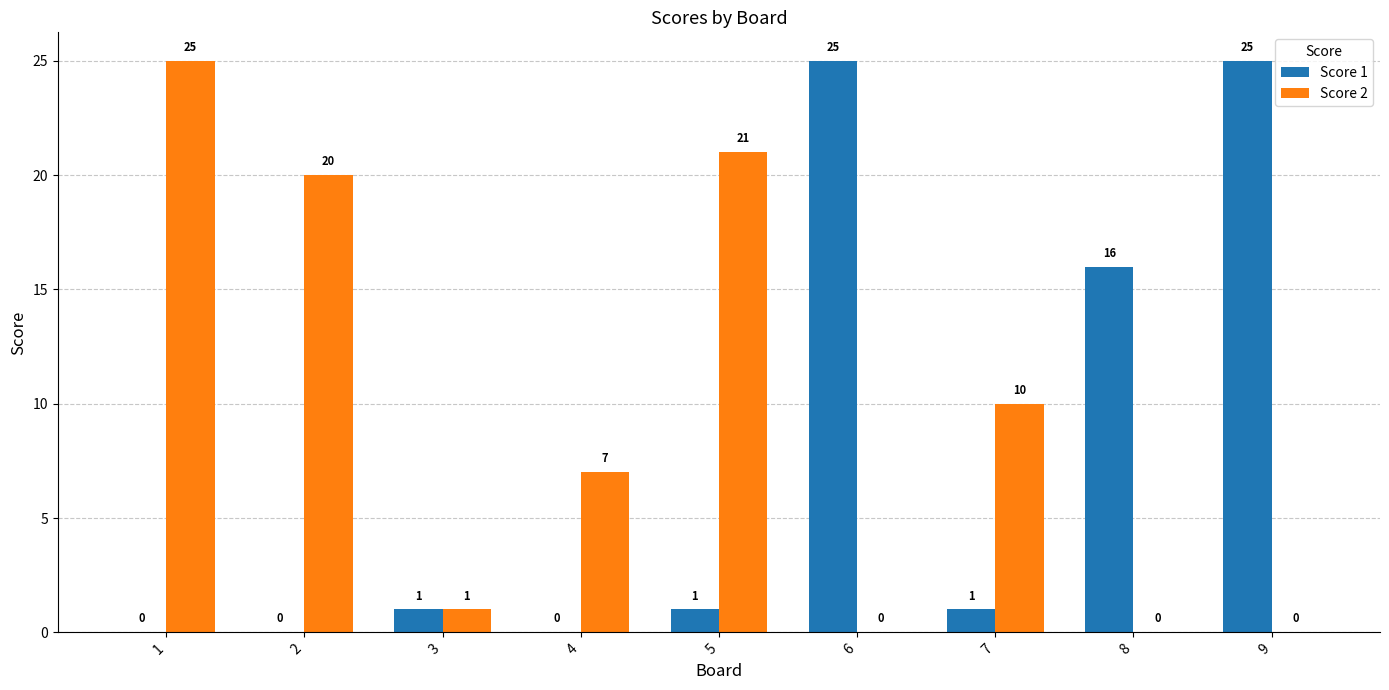

The value of Score 1 at 8 is 16. True or false?

True